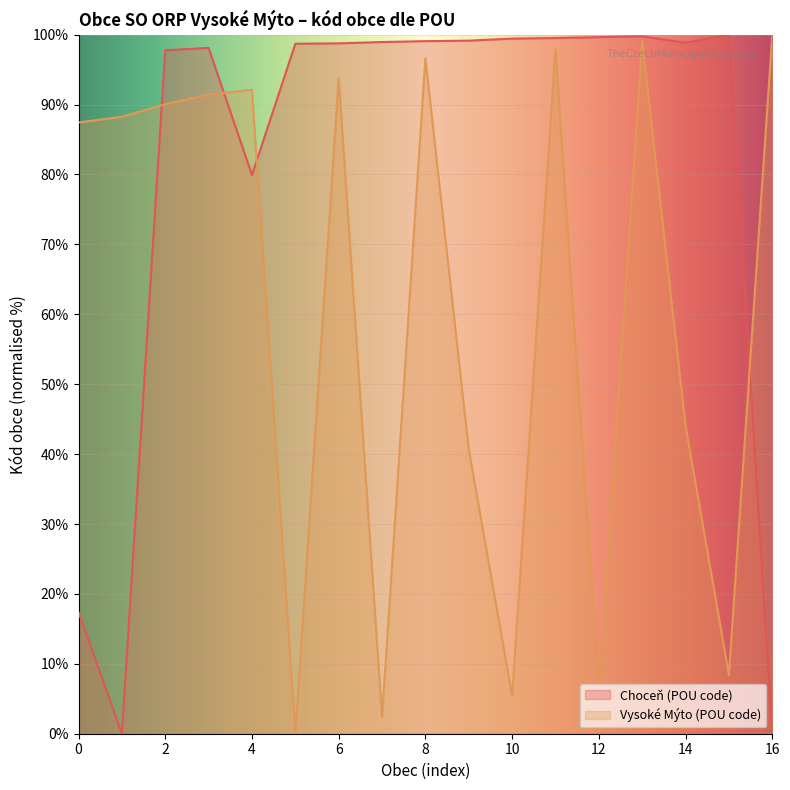

How many data points in Choceň (POU code) are above 98?

12